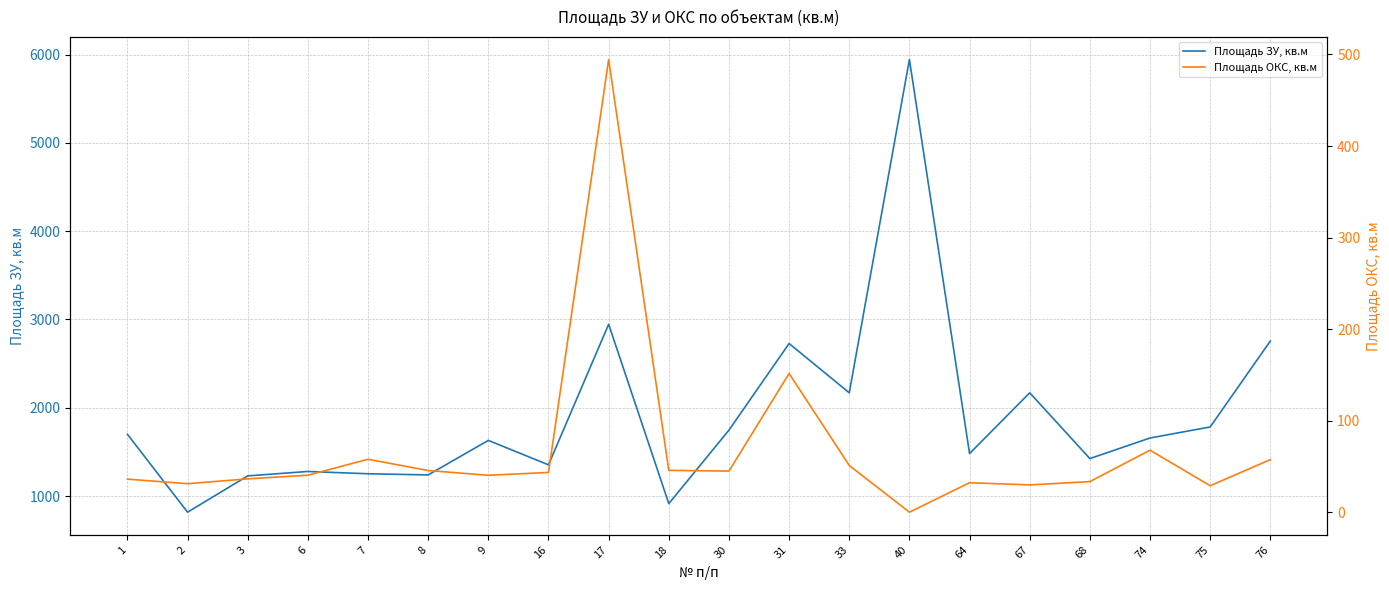

Which label corresponds to the smallest value in the chart?

40